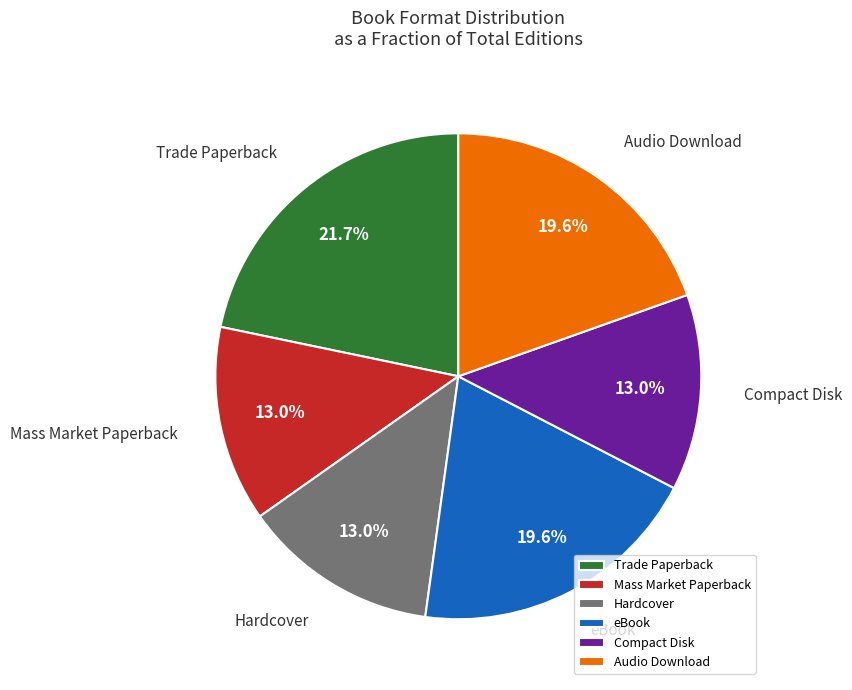

What is the largest slice in the pie chart?

Trade Paperback